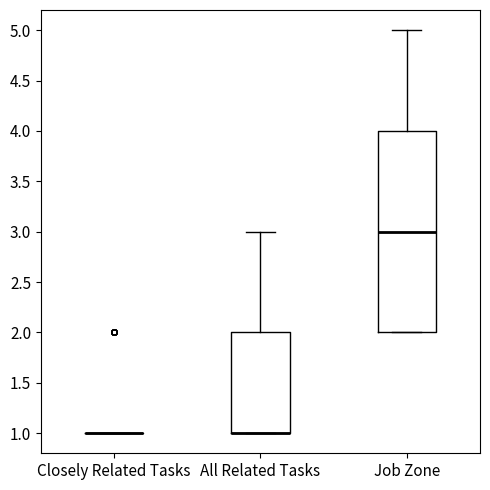

Reading left to right, read every box against the y-axis: the position of its median line, the range the box covers, and the ends of its whiskers. The values are not printed on the chart, so give them approximately, as read against the axis.

Closely Related Tasks: box collapsed to a line at 1, whiskers 1 to 1
All Related Tasks: median 1 (drawn on the box's lower edge), box 1 to 2, whiskers 1 to 3
Job Zone: median 3, box 2 to 4, whiskers 2 to 5